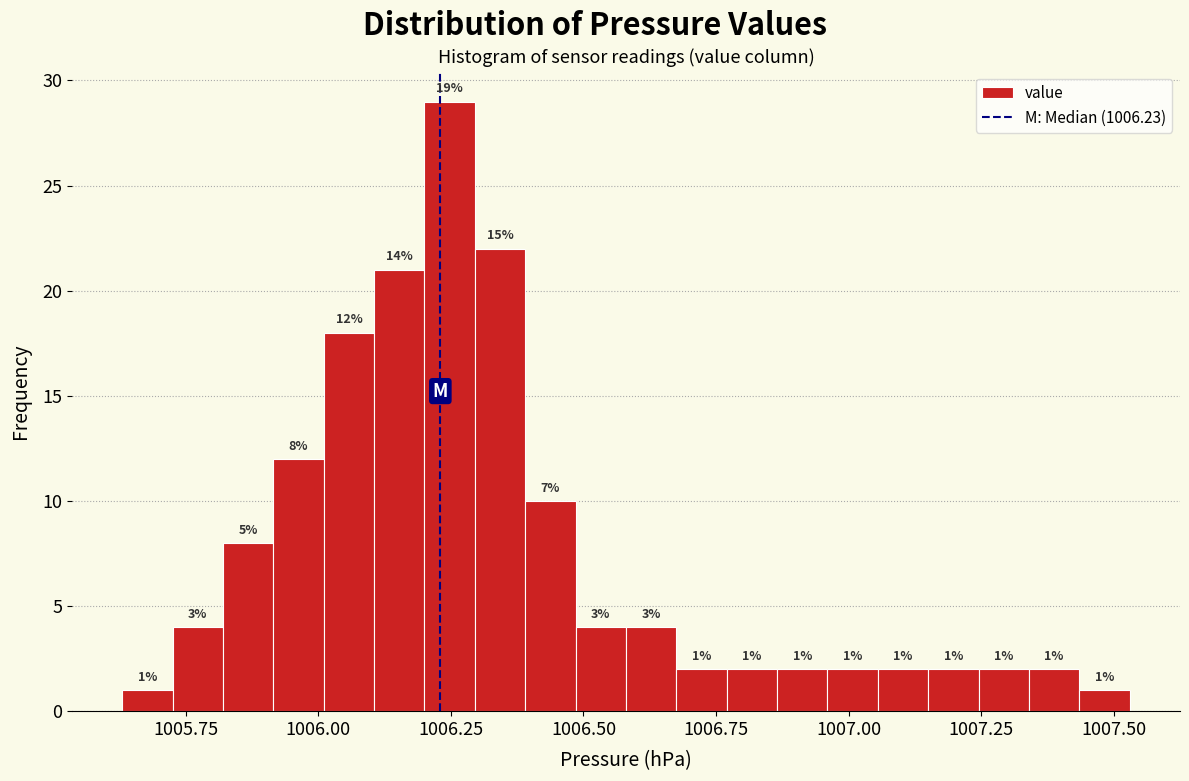

Around what value on the x-axis is the tallest bar? Give the approximate position of its centre, as read against the axis.

1006.25